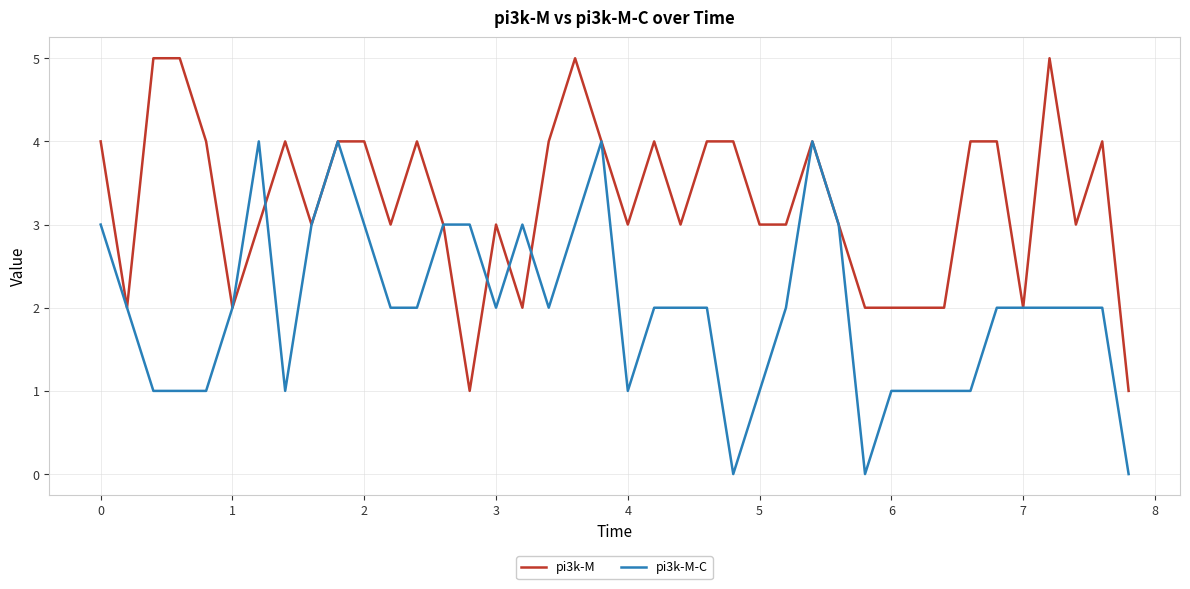

Which series has the largest total across all categories?

pi3k-M